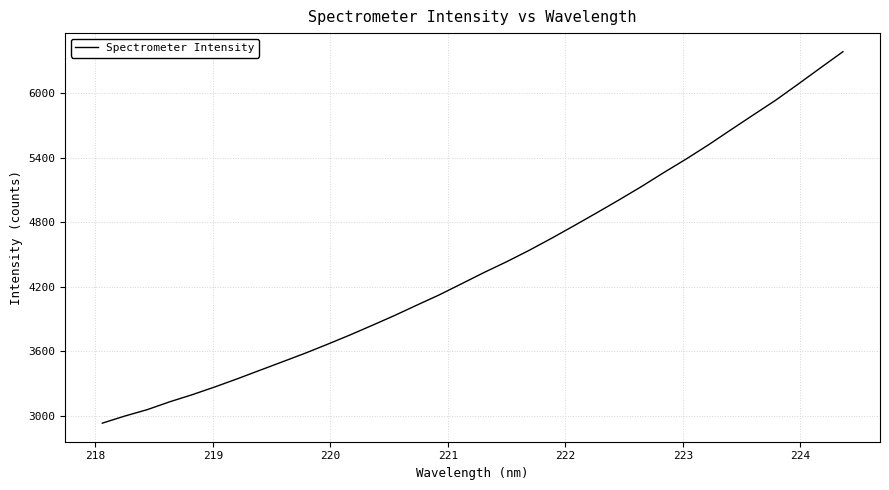

What is the maximum value shown in the chart?

6386.1